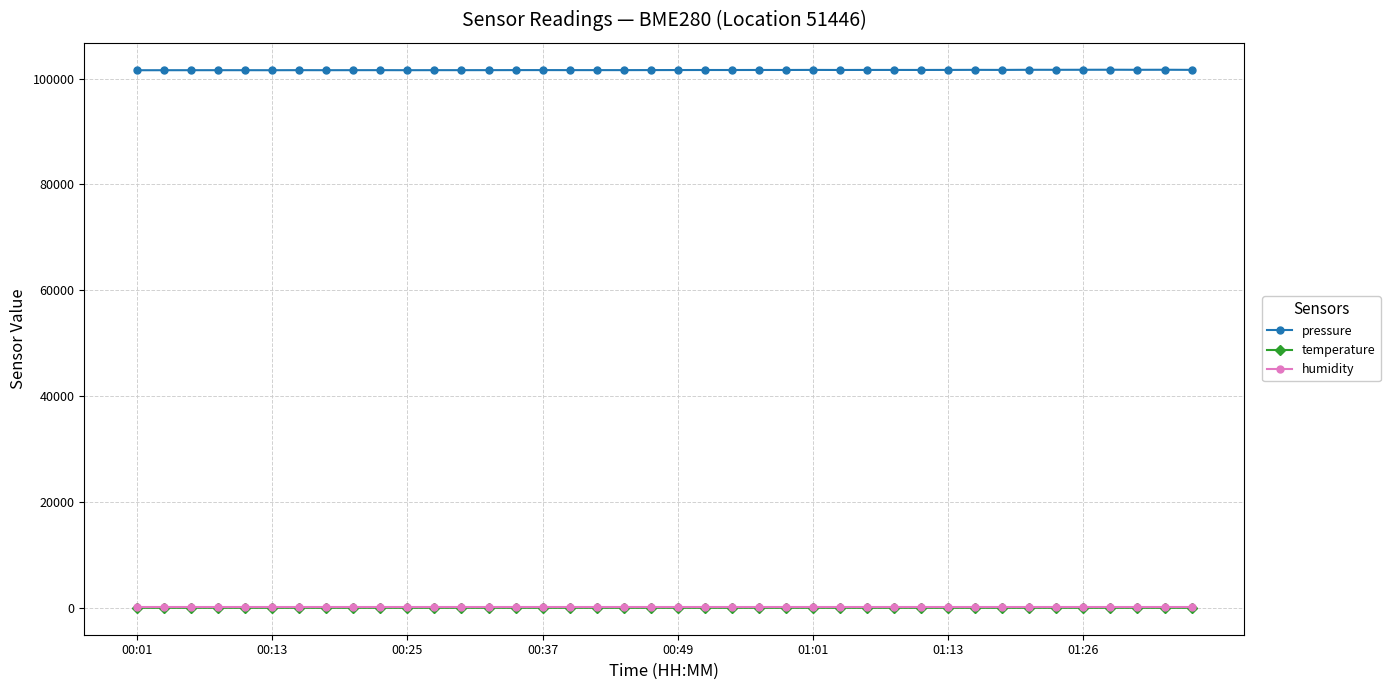

At how many categories does at least one series exceed 12054?

40